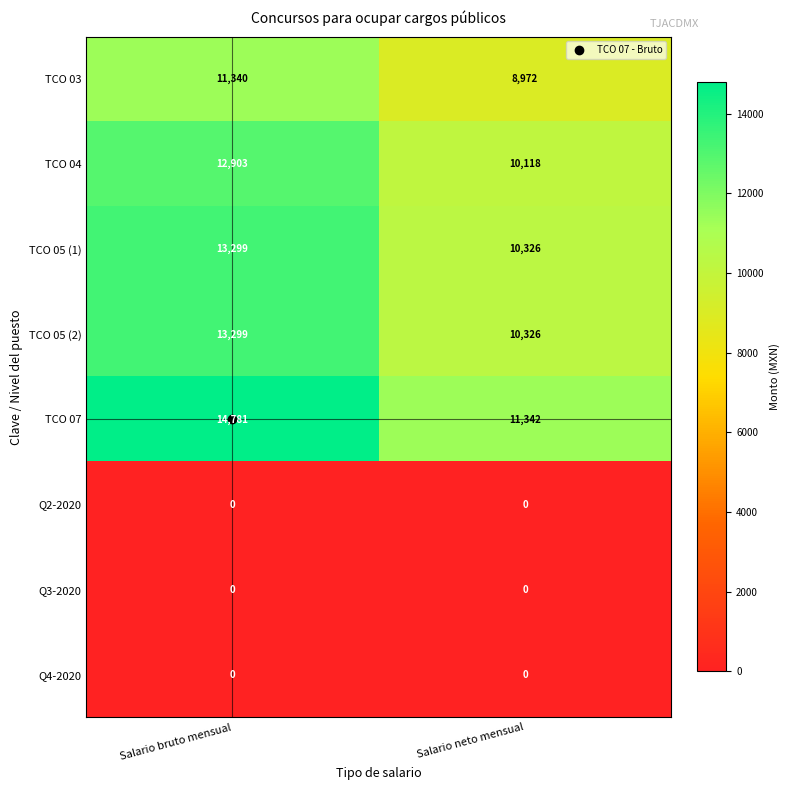

At which category is the sum across all series the highest?

Salario bruto mensual